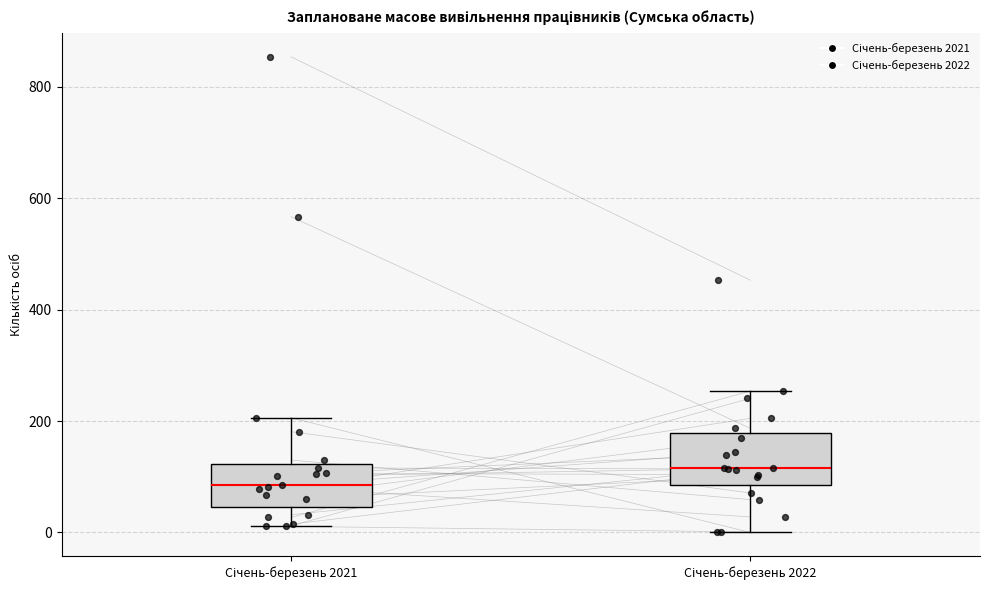

Reading left to right, transcribe this box plot: for each box, give where its median line is, the range the box spans, and where its two whiskers end, as read against the y-axis. The values are not printed on the chart, so give them approximately, as read against the axis.

Січень-березень 2021: median 80, box 40 to 120, whiskers 20 to 200
Січень-березень 2022: median 120, box 80 to 180, whiskers 0 to 260